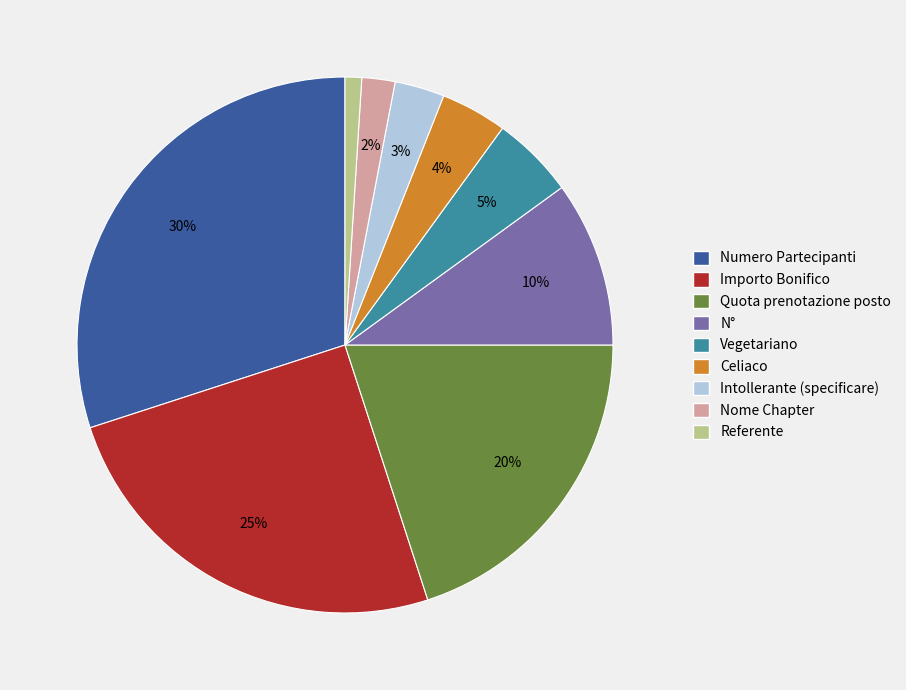

To the nearest percent, what portion does Quota prenotazione posto represent?

20%